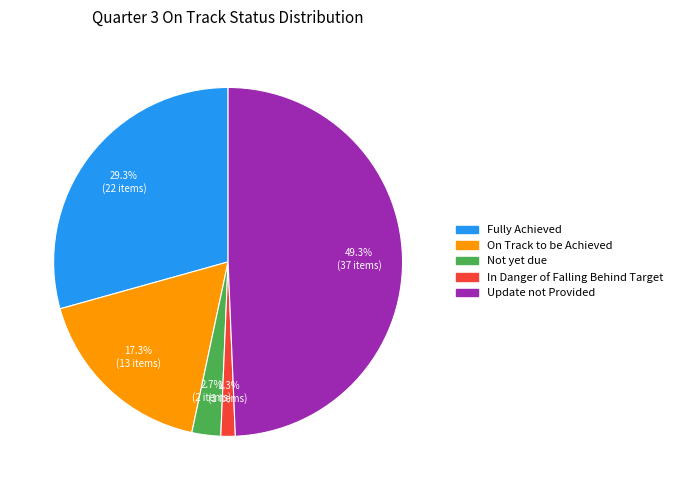

Which category has the biggest portion of the pie?

Update not Provided